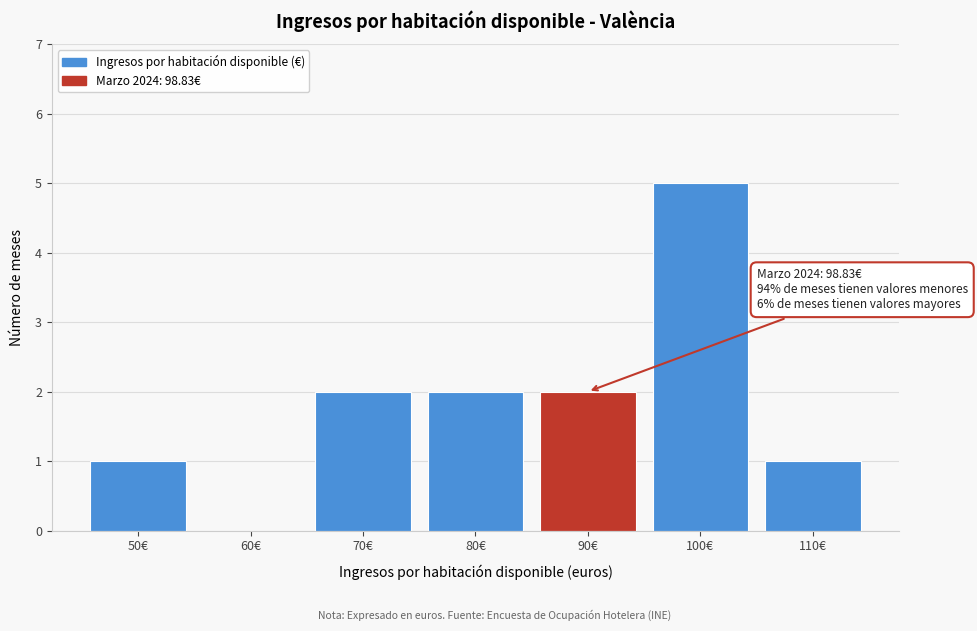

Reading left to right, extract all data points from this chart.

50€=1	60€=0	70€=2	80€=2	90€=2	100€=5	110€=1